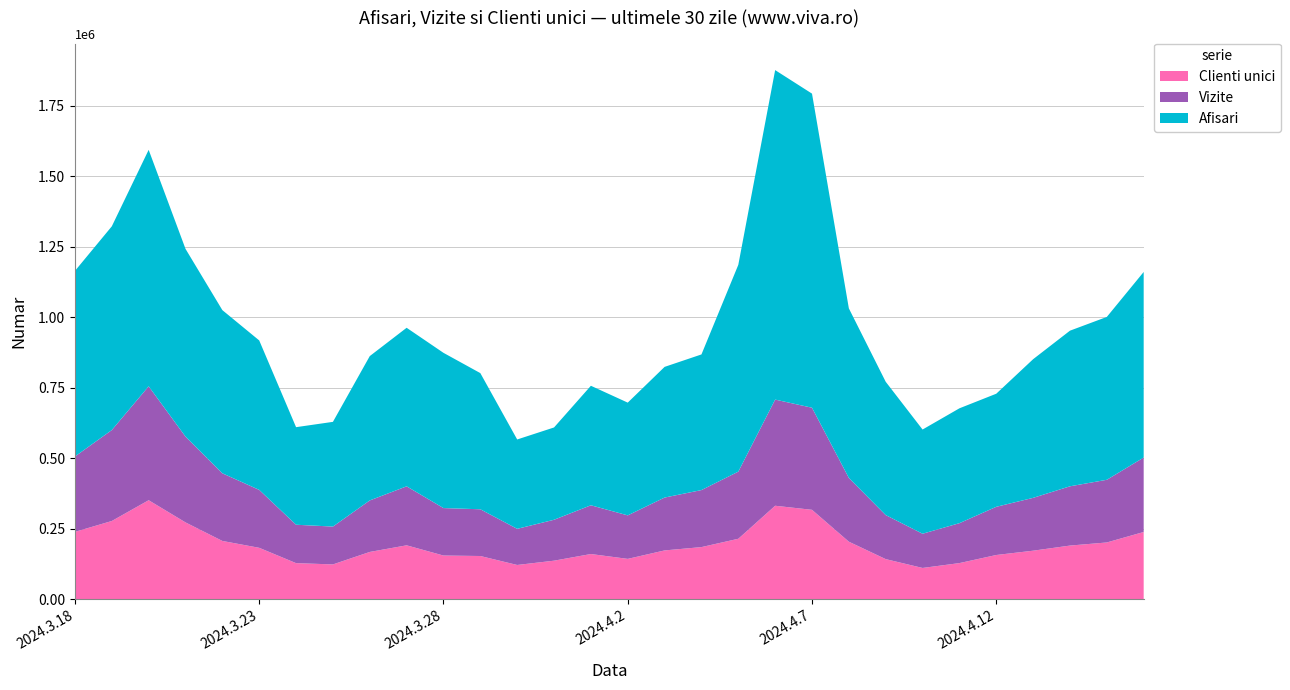

Reading left to right, transcribe all the data shown in this chart.

Clienti unici: 2024.3.18=238655	2024.3.19=277200	2024.3.20=350824	2024.3.21=272165	2024.3.22=206449	2024.3.23=182079	2024.3.24=127734	2024.3.25=123225	2024.3.26=167443	2024.3.27=190909	2024.3.28=154705	2024.3.29=153029	2024.3.30=121247	2024.3.31=136465	2024.4.1=160046	2024.4.2=142864	2024.4.3=172831	2024.4.4=184618	2024.4.5=214169	2024.4.6=331232	2024.4.7=316809	2024.4.8=203770	2024.4.9=141997	2024.4.10=110675	2024.4.11=127907	2024.4.12=156595	2024.4.13=171863	2024.4.14=190016	2024.4.15=201066	2024.4.16=238186
Vizite: 2024.3.18=267242	2024.3.19=322415	2024.3.20=404004	2024.3.21=304154	2024.3.22=239833	2024.3.23=205379	2024.3.24=136172	2024.3.25=134182	2024.3.26=182661	2024.3.27=209204	2024.3.28=168279	2024.3.29=165721	2024.3.30=128140	2024.3.31=145075	2024.4.1=172854	2024.4.2=154216	2024.4.3=187439	2024.4.4=202190	2024.4.5=237997	2024.4.6=376408	2024.4.7=361975	2024.4.8=226155	2024.4.9=156137	2024.4.10=121337	2024.4.11=141547	2024.4.12=170888	2024.4.13=187368	2024.4.14=210153	2024.4.15=222238	2024.4.16=263929
Afisari: 2024.3.18=658048	2024.3.19=722368	2024.3.20=838313	2024.3.21=665706	2024.3.22=578537	2024.3.23=529917	2024.3.24=345935	2024.3.25=371281	2024.3.26=511777	2024.3.27=562141	2024.3.28=550398	2024.3.29=482760	2024.3.30=316816	2024.3.31=327276	2024.4.1=423728	2024.4.2=399781	2024.4.3=463324	2024.4.4=480914	2024.4.5=733240	2024.4.6=1168239	2024.4.7=1113656	2024.4.8=601158	2024.4.9=472690	2024.4.10=369481	2024.4.11=407235	2024.4.12=400947	2024.4.13=491588	2024.4.14=551813	2024.4.15=577425	2024.4.16=658010